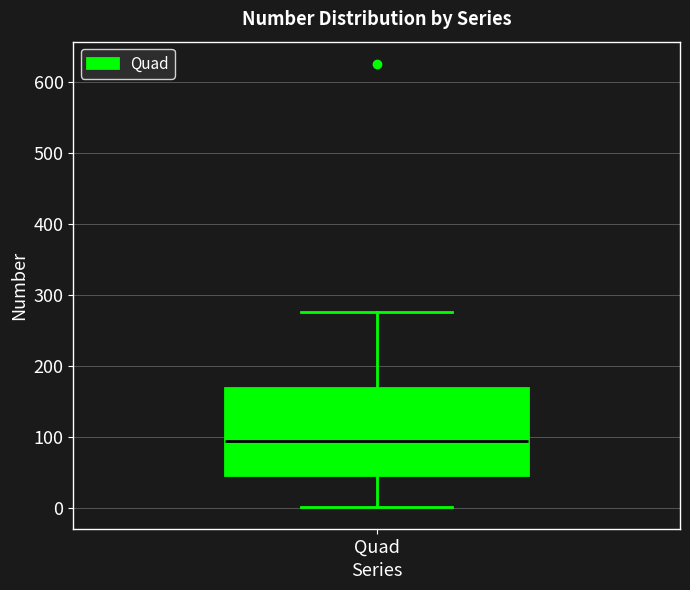

Read this box plot against the y-axis: the position of the median line, the range covered by the box, and the ends of both whiskers. The values are not printed on the chart, so give them approximately, as read against the axis.

median 100, box 50 to 170, whiskers 0 to 280